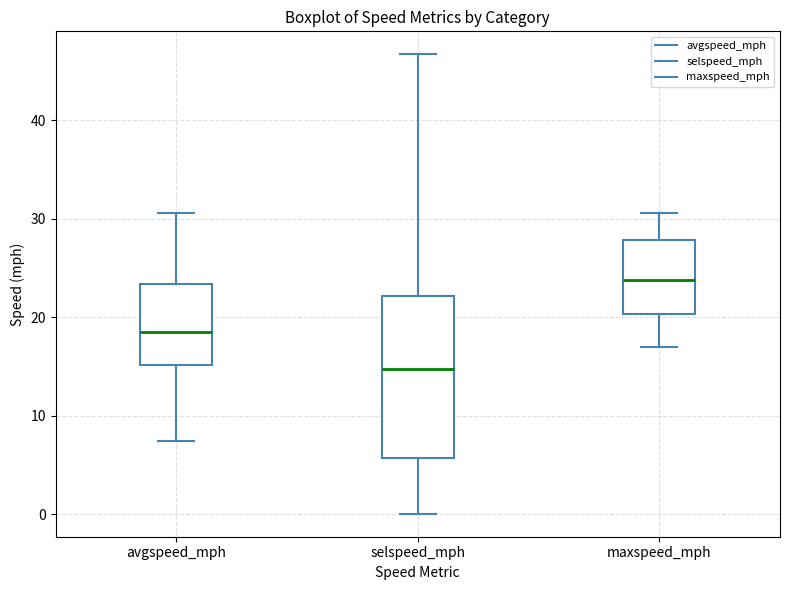

Which box has the highest median line?

maxspeed_mph